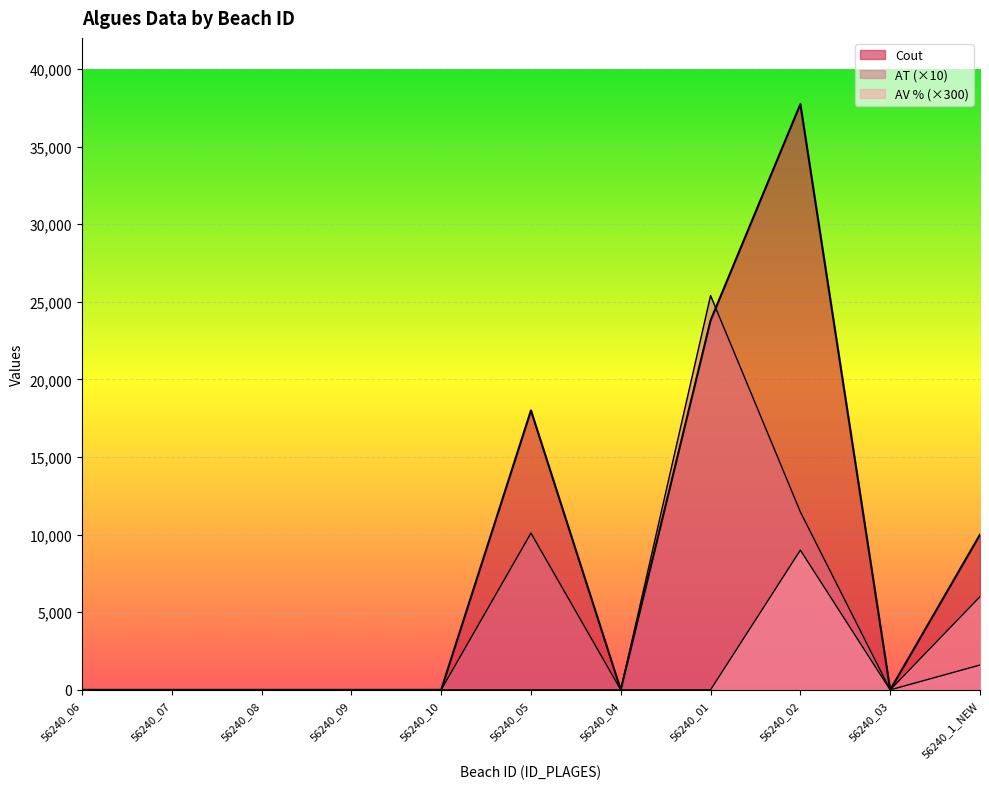

Count the Cout values in the range 0 to 18000.

9